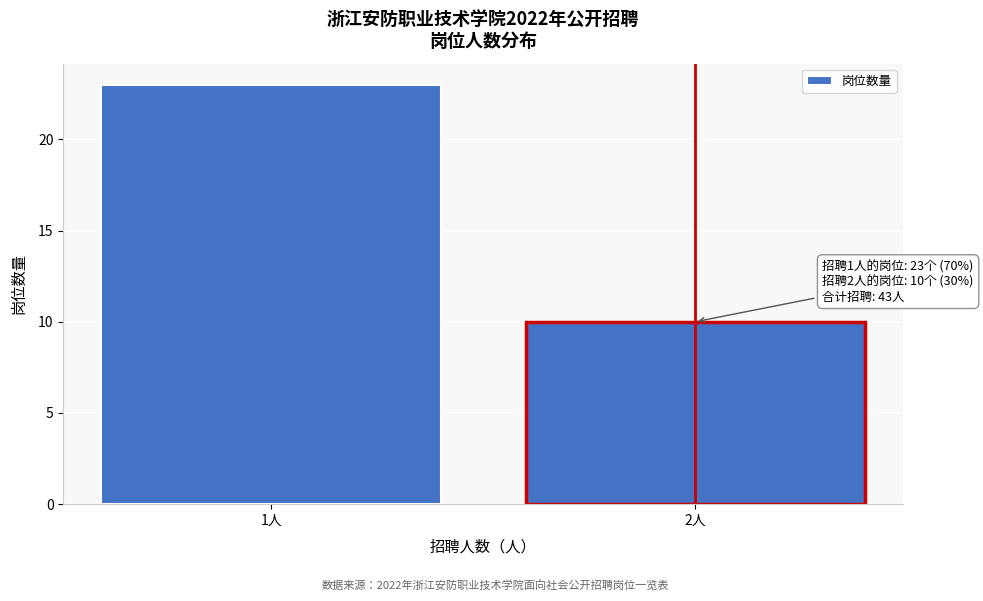

Reading left to right, extract all data points from this chart.

1人=23	2人=10